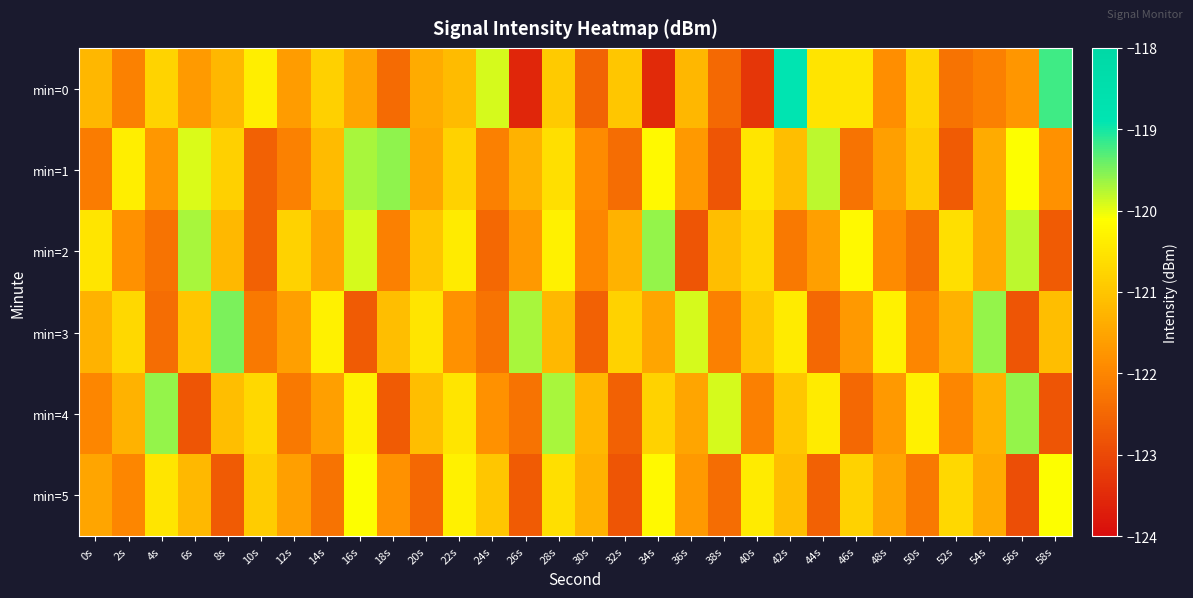

Reading left to right, extract all data points from this chart.

min=0: 0s=-121.2	2s=-122.1	4s=-120.8	6s=-121.7	8s=-121.2	10s=-120.4	12s=-121.7	14s=-120.8	16s=-121.5	18s=-122.4	20s=-121.4	22s=-121.2	24s=-119.9	26s=-123.6	28s=-120.9	30s=-122.6	32s=-121.0	34s=-123.5	36s=-121.2	38s=-122.5	40s=-123.3	42s=-118.9	44s=-120.5	46s=-120.5	48s=-121.8	50s=-120.8	52s=-122.3	54s=-122.1	56s=-121.7	58s=-119.2
min=1: 0s=-122.2	2s=-120.4	4s=-121.7	6s=-119.9	8s=-120.8	10s=-122.6	12s=-122.1	14s=-121.1	16s=-119.7	18s=-119.6	20s=-121.5	22s=-120.8	24s=-122.1	26s=-121.3	28s=-120.6	30s=-121.9	32s=-122.4	34s=-120.2	36s=-121.7	38s=-122.8	40s=-120.5	42s=-121.1	44s=-119.8	46s=-122.3	48s=-121.6	50s=-120.9	52s=-122.7	54s=-121.4	56s=-120.1	58s=-121.8
min=2: 0s=-120.5	2s=-121.8	4s=-122.3	6s=-119.7	8s=-121.2	10s=-122.6	12s=-120.8	14s=-121.5	16s=-119.9	18s=-122.1	20s=-121.0	22s=-120.4	24s=-122.5	26s=-121.7	28s=-120.3	30s=-122.0	32s=-121.3	34s=-119.6	36s=-122.8	38s=-121.1	40s=-120.7	42s=-122.2	44s=-121.6	46s=-120.2	48s=-121.9	50s=-122.4	52s=-120.6	54s=-121.4	56s=-119.8	58s=-122.7
min=3: 0s=-121.3	2s=-120.7	4s=-122.4	6s=-121.0	8s=-119.5	10s=-122.2	12s=-121.6	14s=-120.3	16s=-122.7	18s=-121.1	20s=-120.5	22s=-121.8	24s=-122.3	26s=-119.7	28s=-121.2	30s=-122.6	32s=-120.8	34s=-121.5	36s=-119.9	38s=-122.1	40s=-121.0	42s=-120.4	44s=-122.5	46s=-121.7	48s=-120.3	50s=-122.0	52s=-121.3	54s=-119.6	56s=-122.8	58s=-121.1
min=4: 0s=-122.0	2s=-121.3	4s=-119.6	6s=-122.8	8s=-121.1	10s=-120.7	12s=-122.2	14s=-121.6	16s=-120.3	18s=-122.7	20s=-121.1	22s=-120.5	24s=-121.8	26s=-122.3	28s=-119.7	30s=-121.2	32s=-122.6	34s=-120.8	36s=-121.5	38s=-119.9	40s=-122.1	42s=-121.0	44s=-120.4	46s=-122.5	48s=-121.7	50s=-120.3	52s=-122.0	54s=-121.3	56s=-119.6	58s=-122.8
min=5: 0s=-121.5	2s=-122.0	4s=-120.5	6s=-121.2	8s=-122.7	10s=-120.9	12s=-121.6	14s=-122.3	16s=-120.1	18s=-121.8	20s=-122.5	22s=-120.3	24s=-121.0	26s=-122.7	28s=-120.6	30s=-121.3	32s=-122.8	34s=-120.2	36s=-121.7	38s=-122.4	40s=-120.4	42s=-121.1	44s=-122.6	46s=-120.8	48s=-121.5	50s=-122.2	52s=-120.7	54s=-121.4	56s=-122.9	58s=-120.1